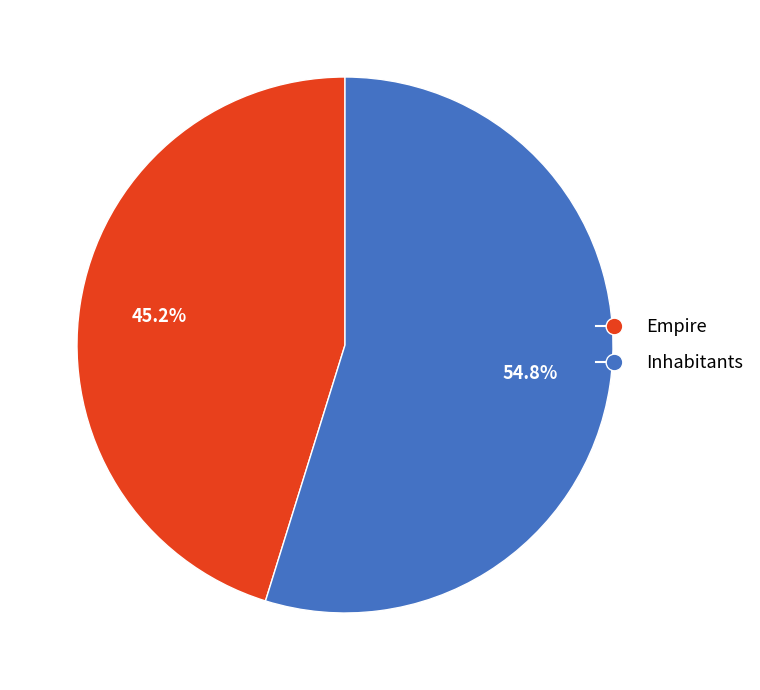

Is there a majority slice in this chart?

Yes